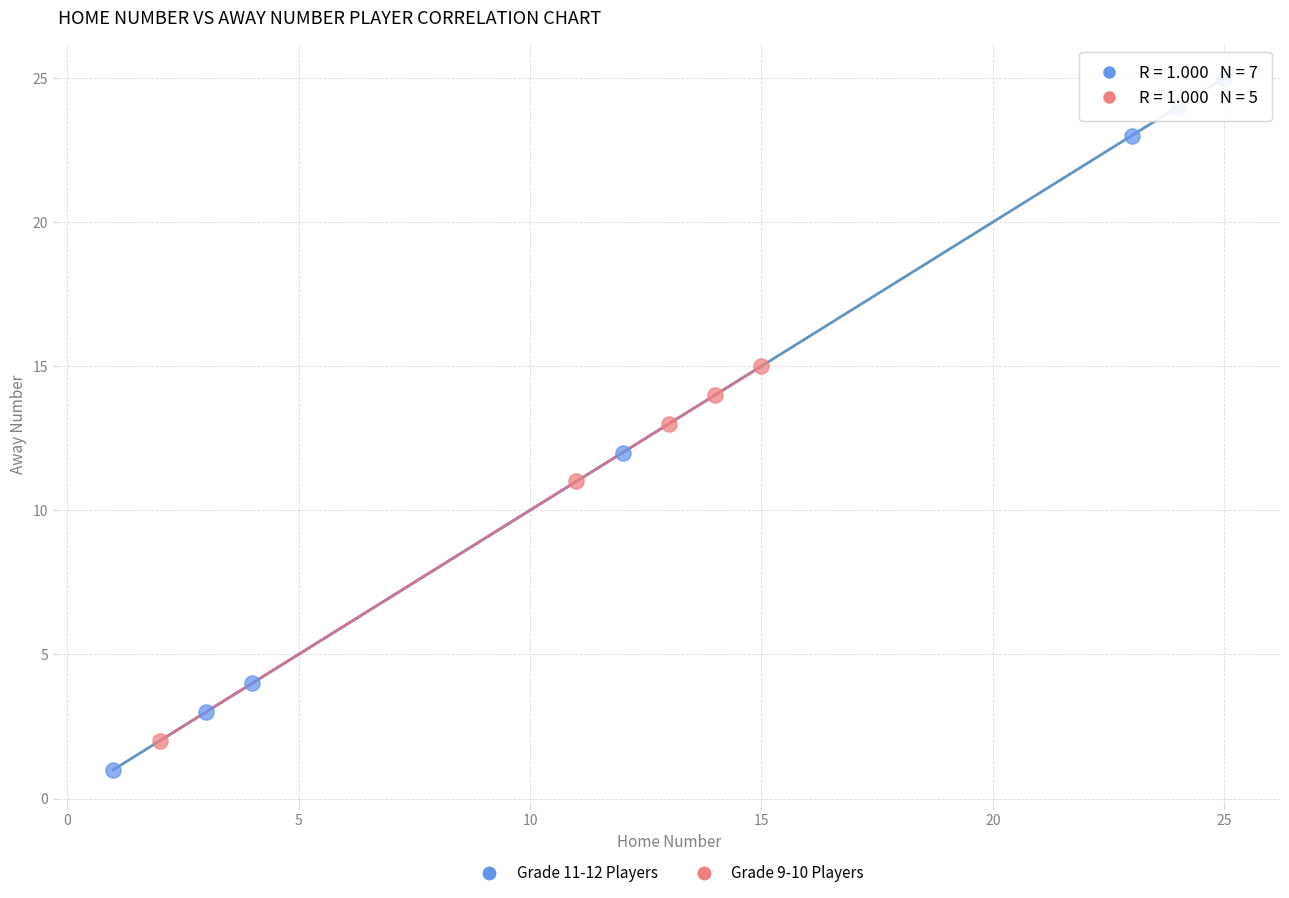

Which series has the largest Y range (max minus min)?

Grade 11-12 Players